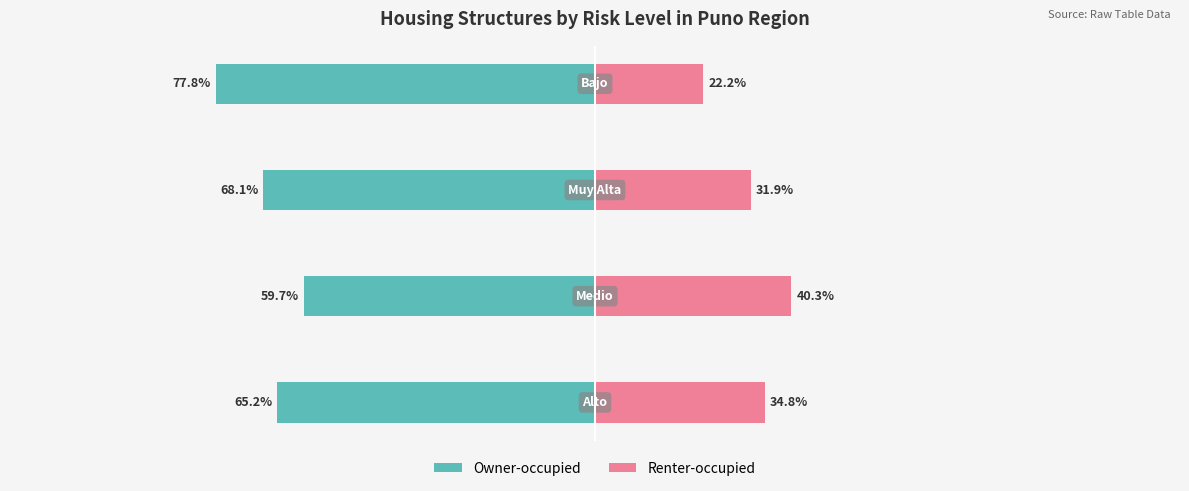

At how many categories does at least one series exceed -48?

4